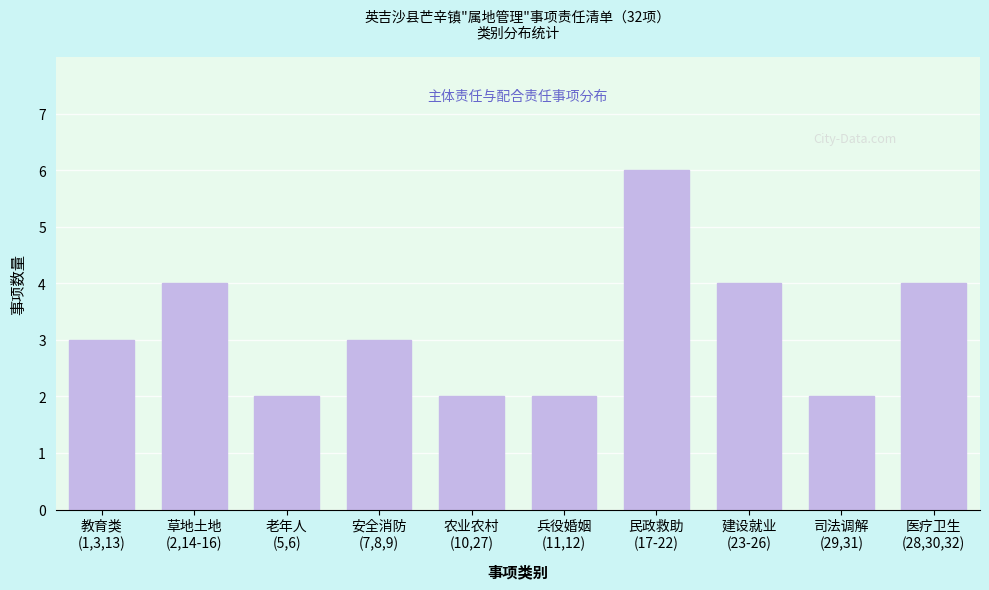

Reading left to right, transcribe all the data shown in this chart.

3	4	2	3	2	2	6	4	2	4